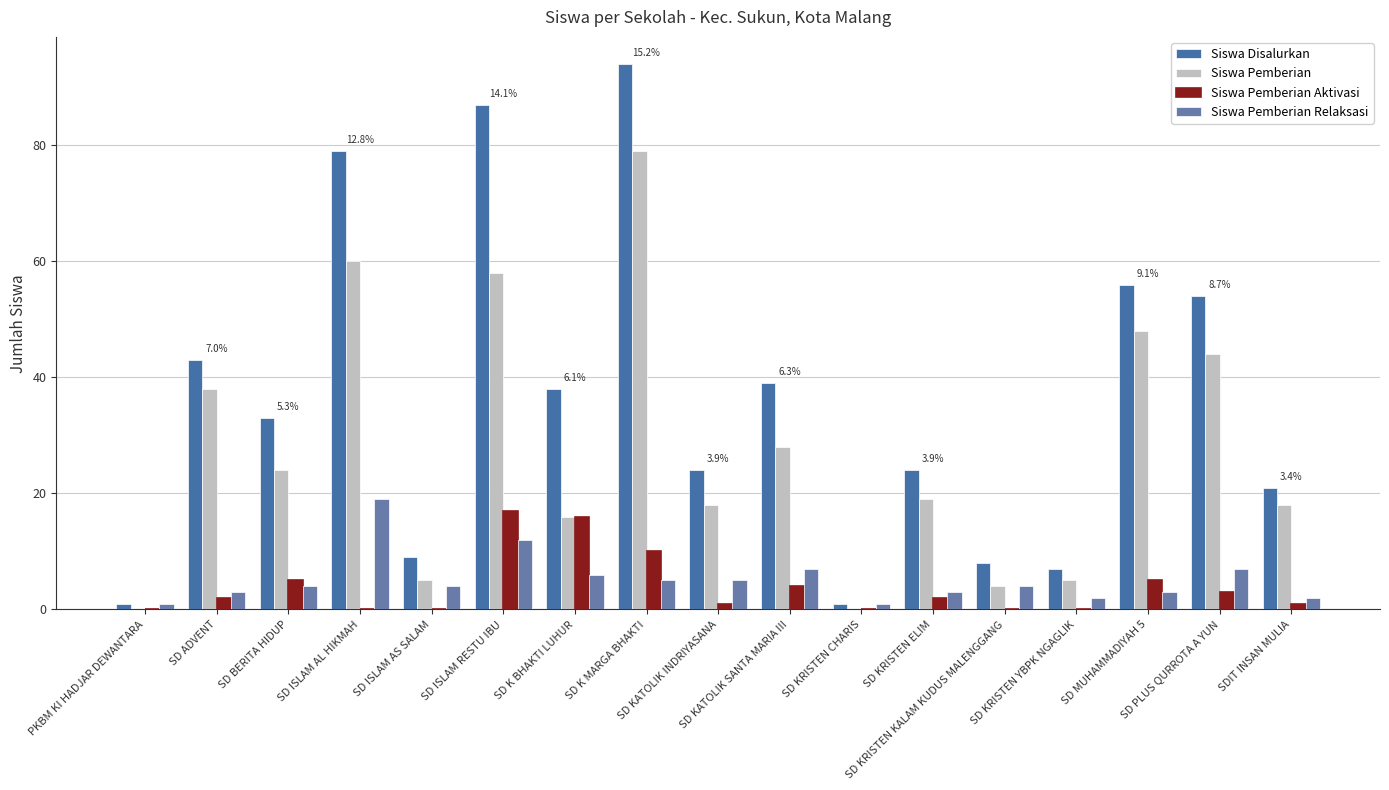

What position from the right is SD ISLAM RESTU IBU?

12